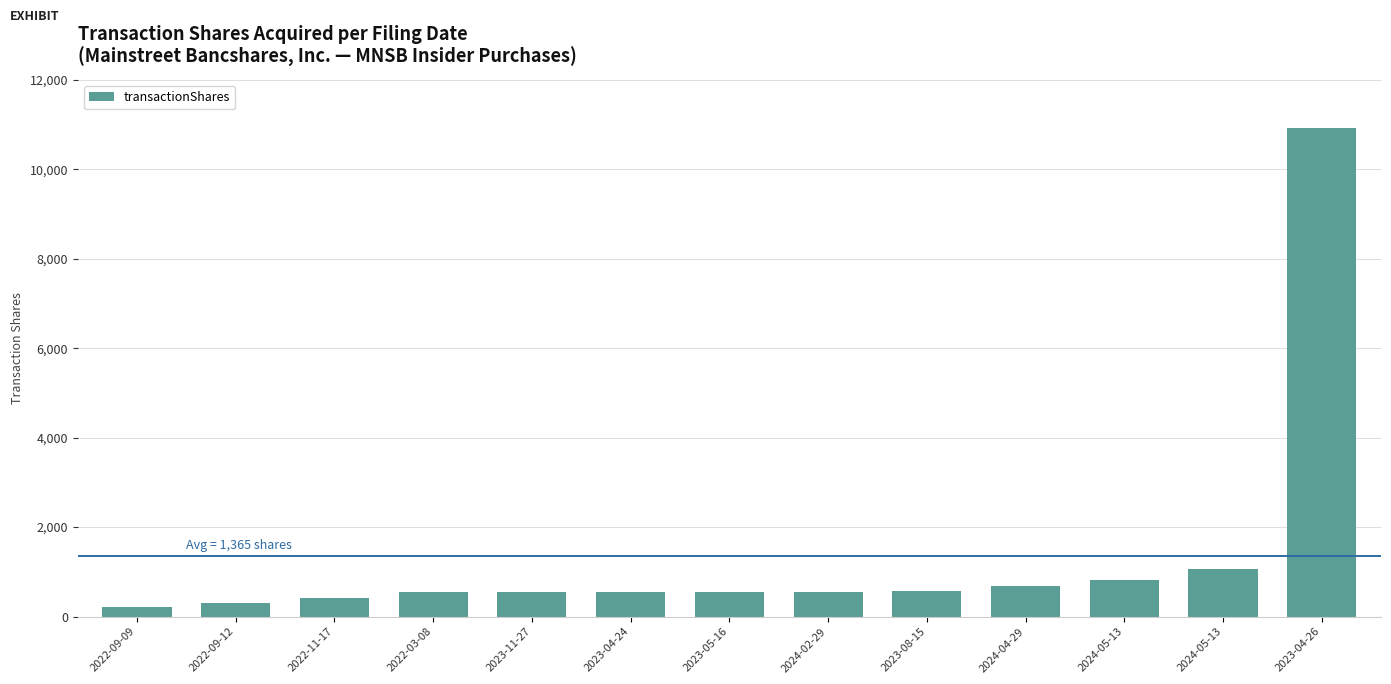

How many values are below 556?

5